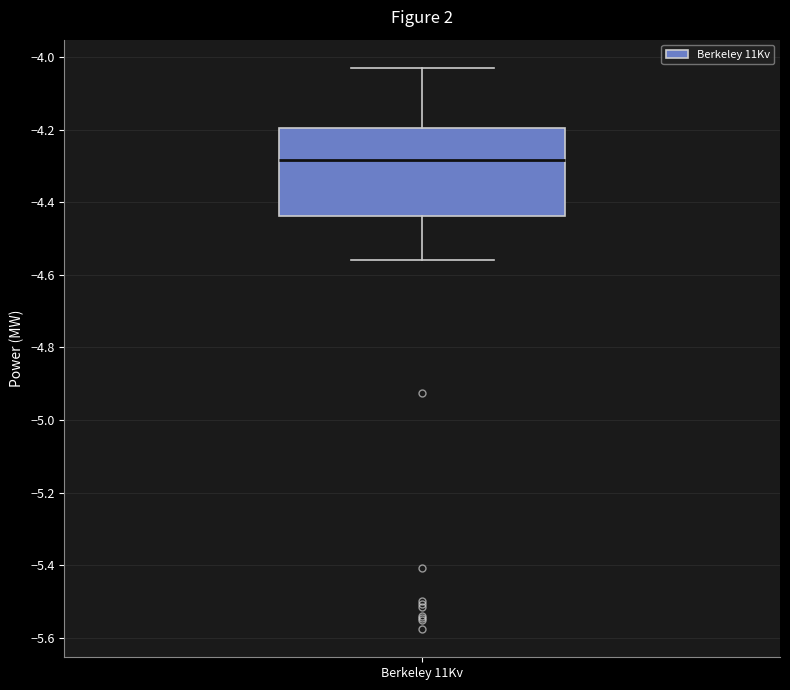

Where does the lower whisker of the box for Berkeley 11Kv end on the y-axis? The values are not printed on the chart, so give them approximately, as read against the axis.

-4.56